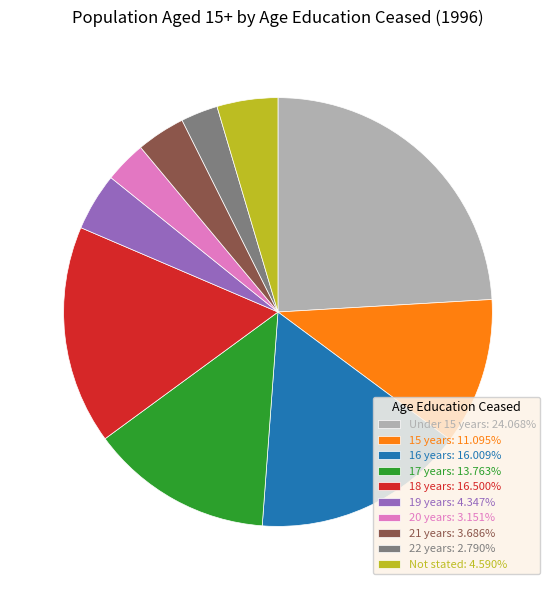

What is the ratio of the value at 20 years: 3.151% to the value at 21 years: 3.686%?

0.9